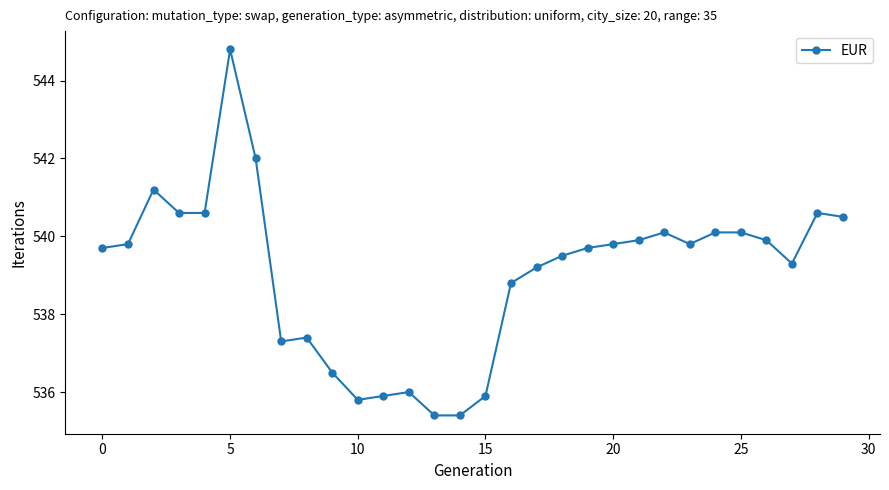

What is the value of the 16th point from the left?

535.9